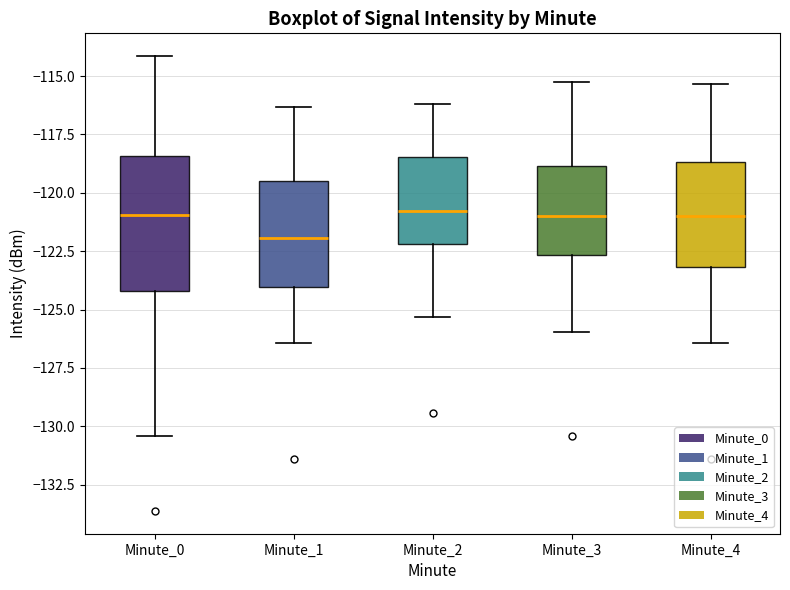

Reading left to right, read every box against the y-axis: the position of its median line, the range the box covers, and the ends of its whiskers. The values are not printed on the chart, so give them approximately, as read against the axis.

Minute_0: median -121.0, box -124.0 to -118.5, whiskers -130.5 to -114.0
Minute_1: median -122.0, box -124.0 to -119.5, whiskers -126.5 to -116.5
Minute_2: median -121.0, box -122.0 to -118.5, whiskers -125.5 to -116.0
Minute_3: median -121.0, box -122.5 to -119.0, whiskers -126.0 to -115.5
Minute_4: median -121.0, box -123.0 to -118.5, whiskers -126.5 to -115.5